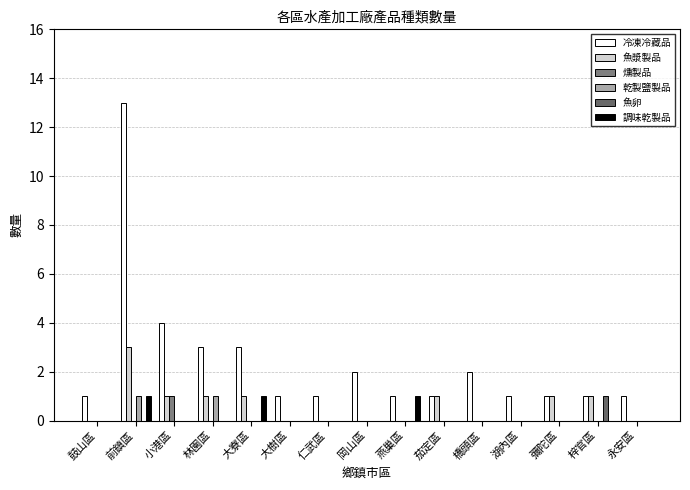

Are the bars grouped side by side (vs. stacked)?

Yes